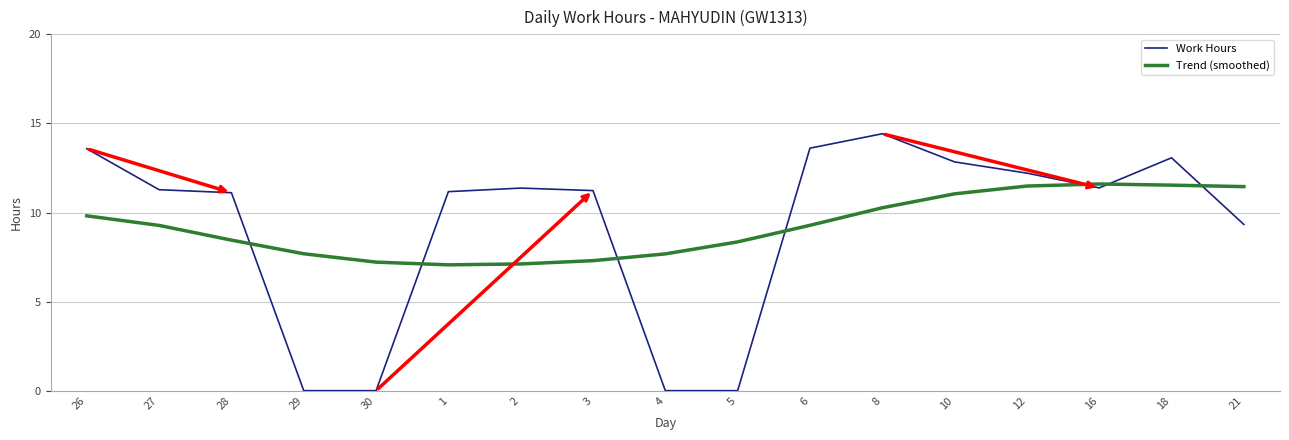

At how many categories does at least one series exceed 9?

13